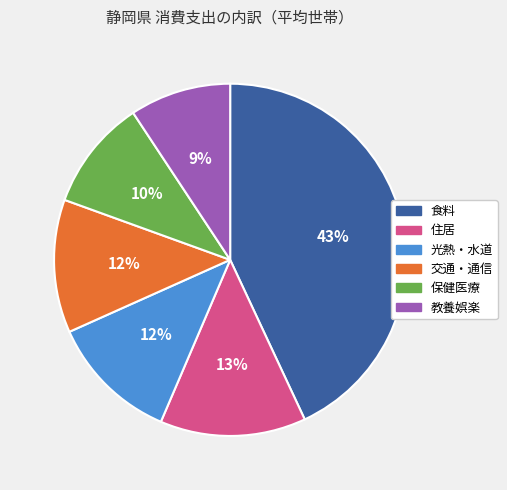

The 光熱・水道 slice represents 12% of the pie. True or false?

True